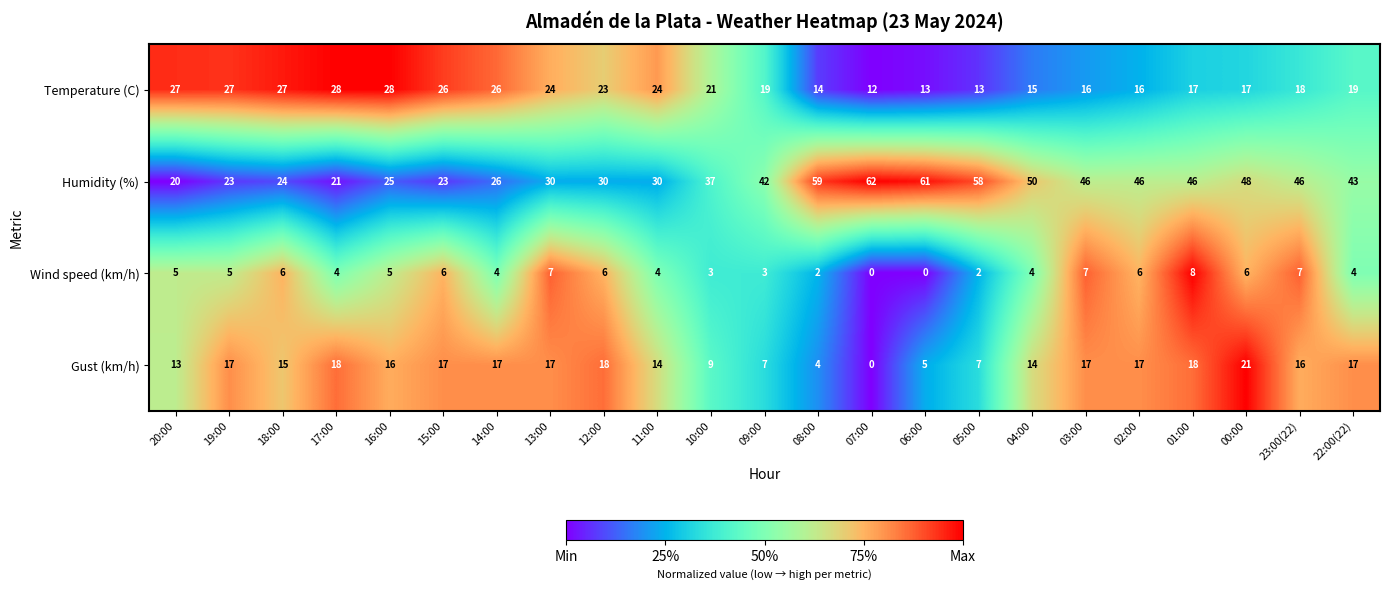

What is the greatest value displayed?

62